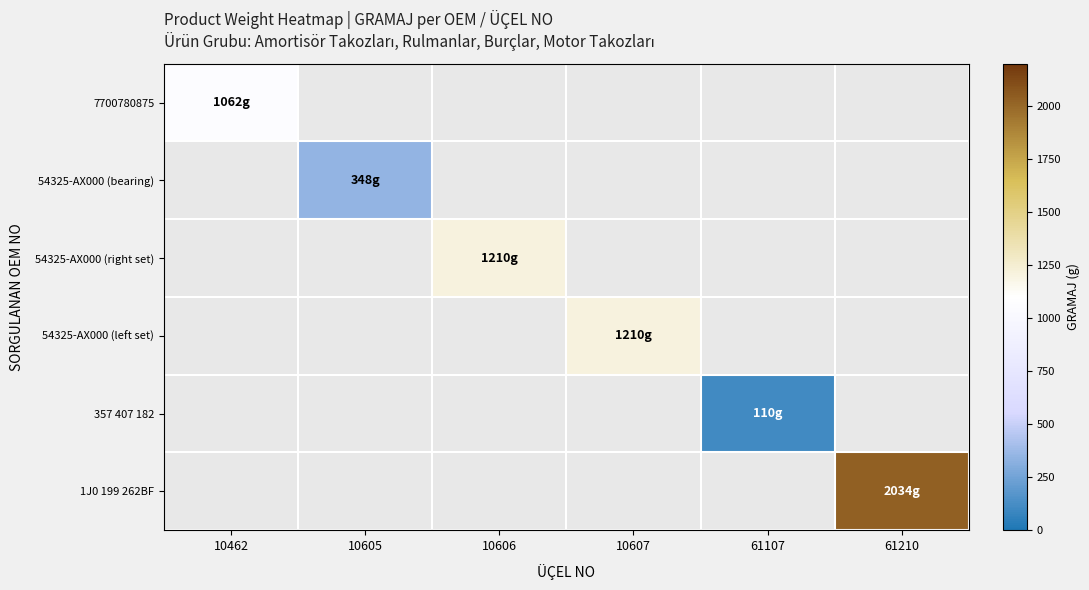

How many data points does each series have?

6